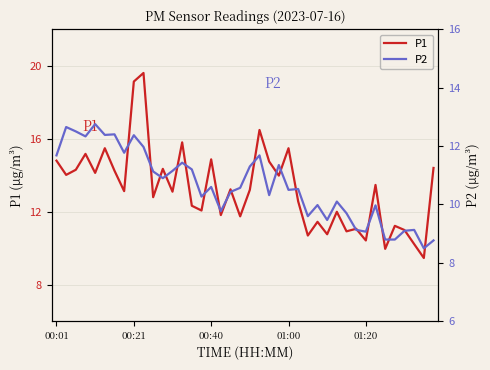

What is the value of the P1 point at the 3rd from the left?

14.3